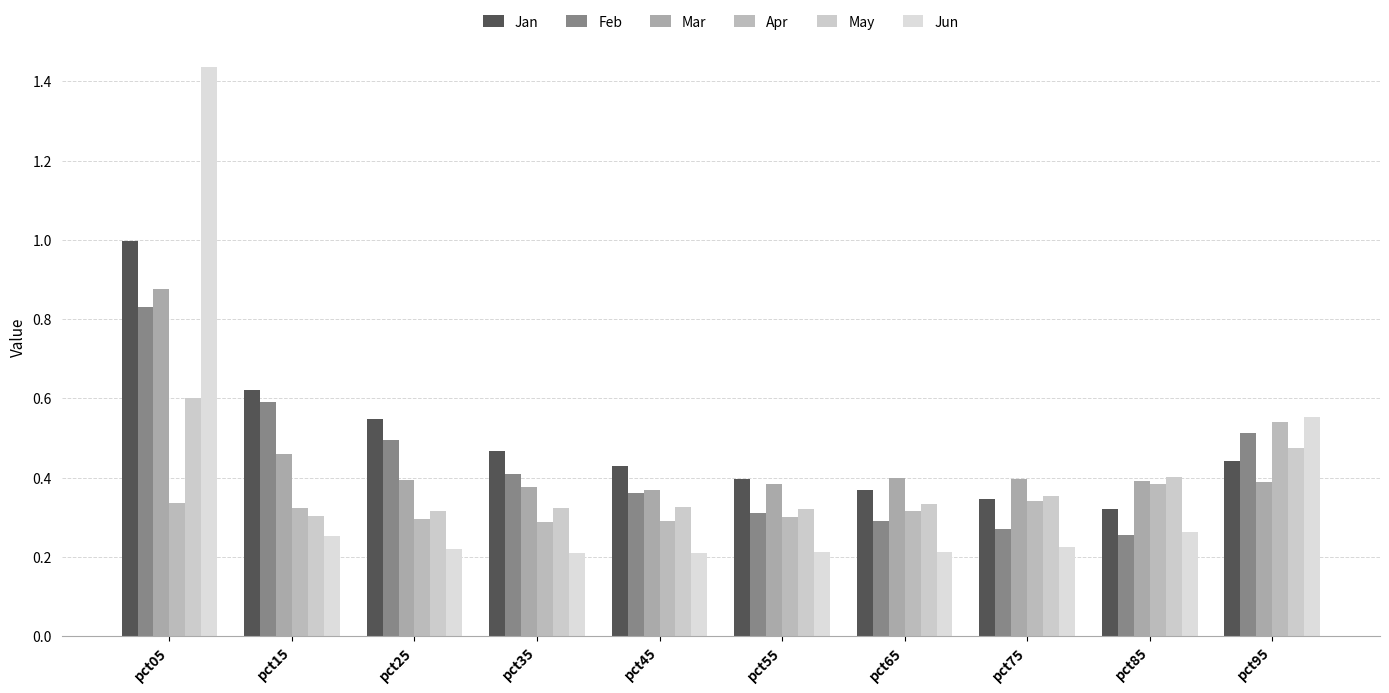

What is the total value across all series at pct25?

2.3